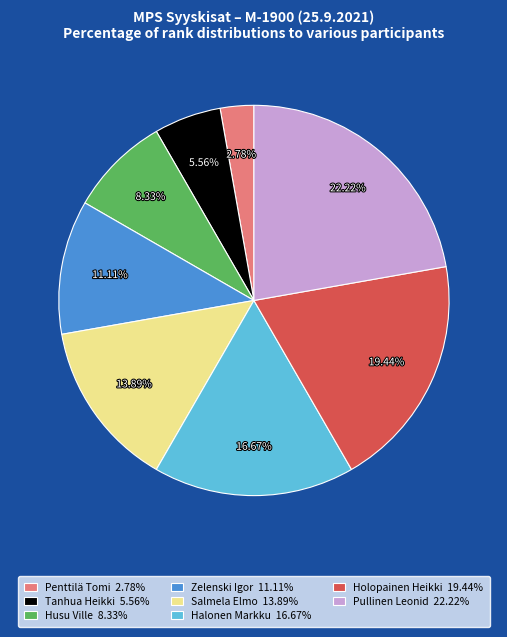

Does Halonen Markku represent more than half of the total?

No